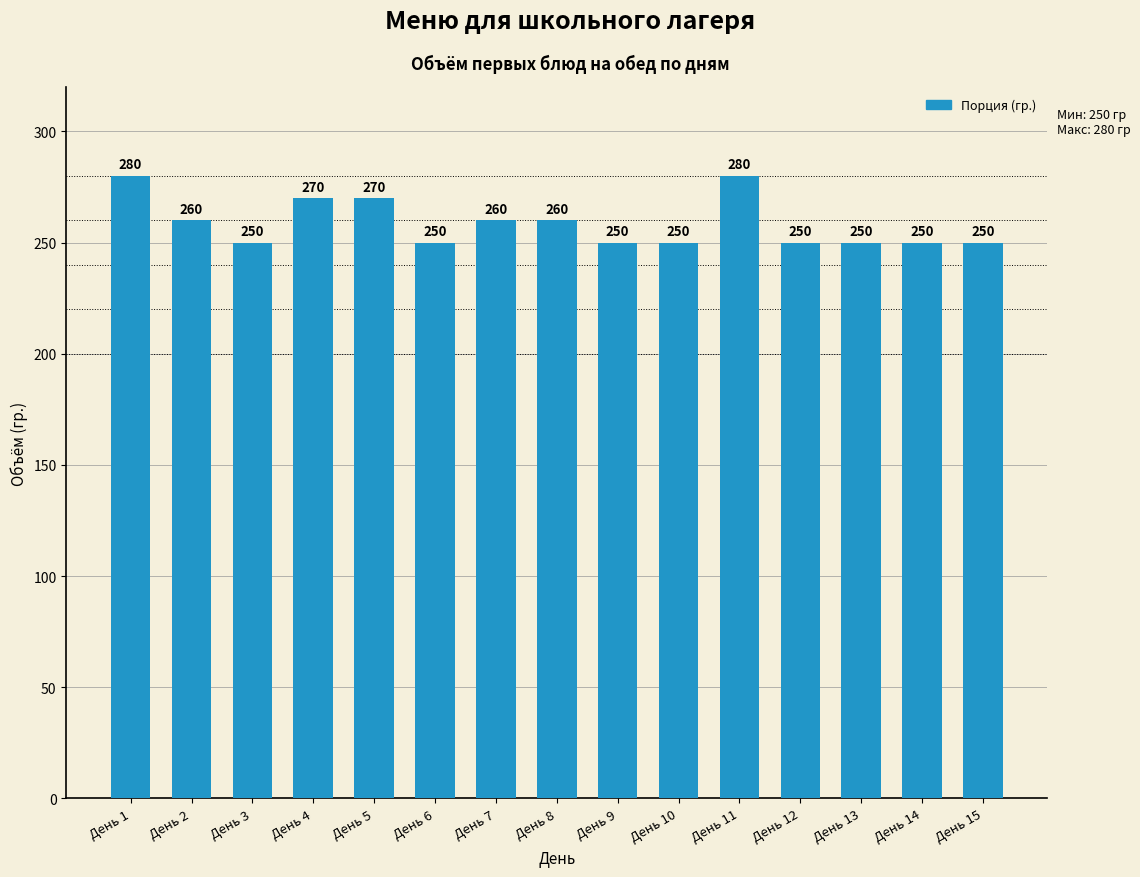

Are the bars grouped side by side (vs. stacked)?

No